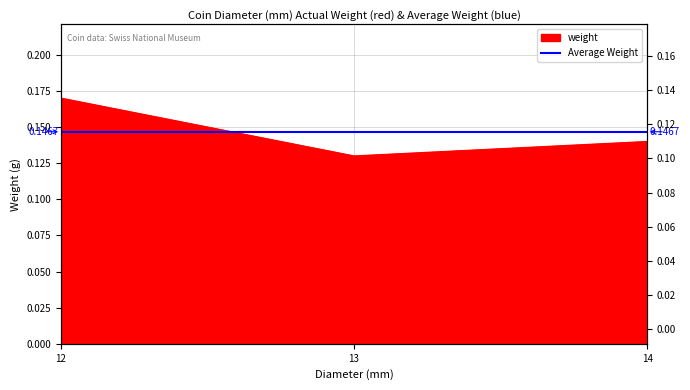

List the labels in order of value, smallest first.

13, 14, 12